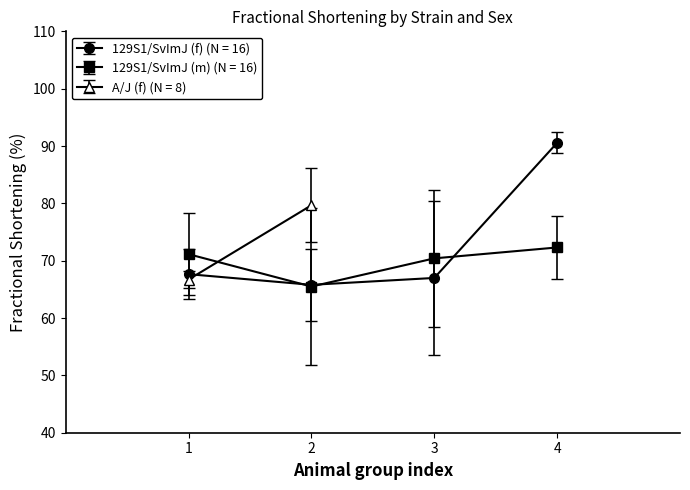

What is the value of the 129S1/SvImJ (m) (N = 16) point at the 3rd from the left?

70.4